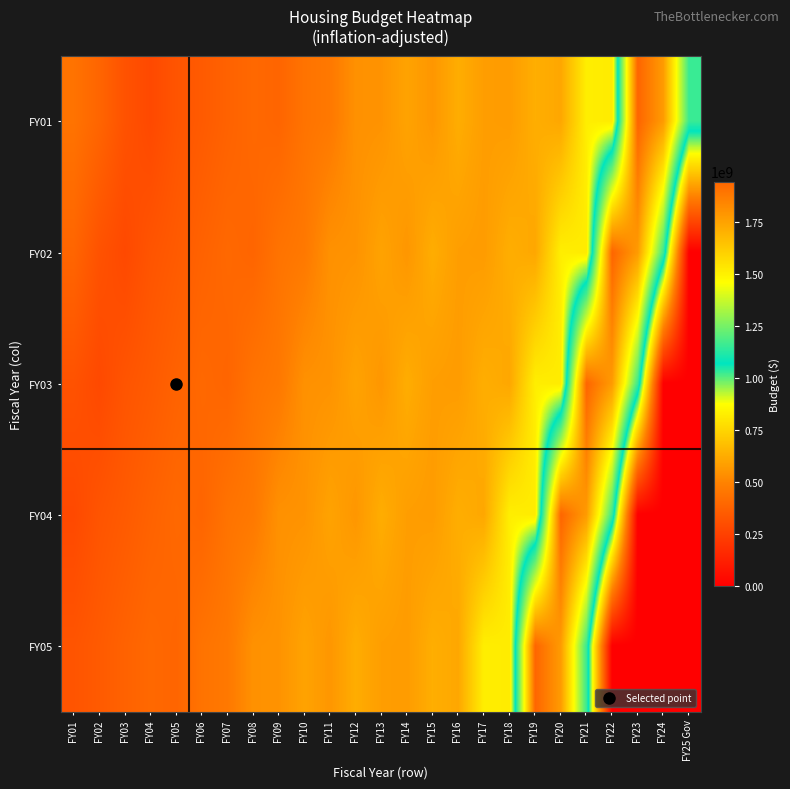

Rank the series by their maximum value, from lowest to highest.

FY01, FY02, FY03, FY04, FY05